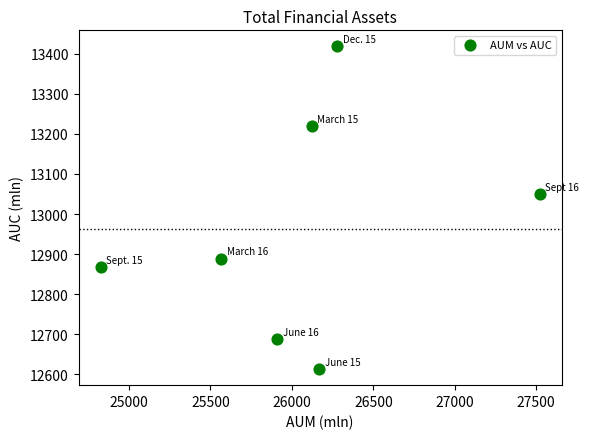

What is the range of X values (max minus min)?

2697.2